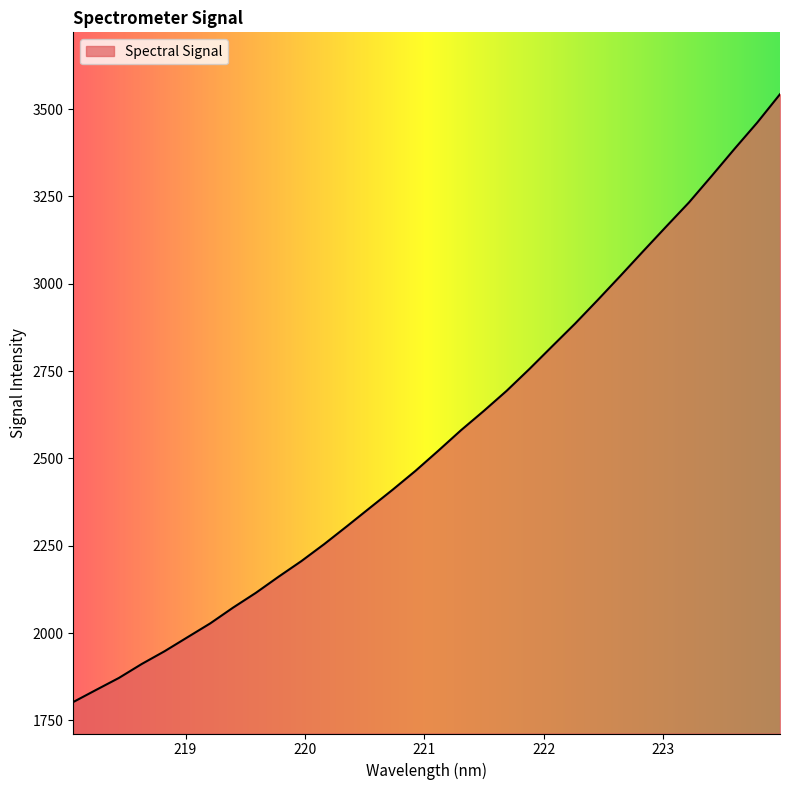

What is the difference between the maximum and minimum values?

1740.0